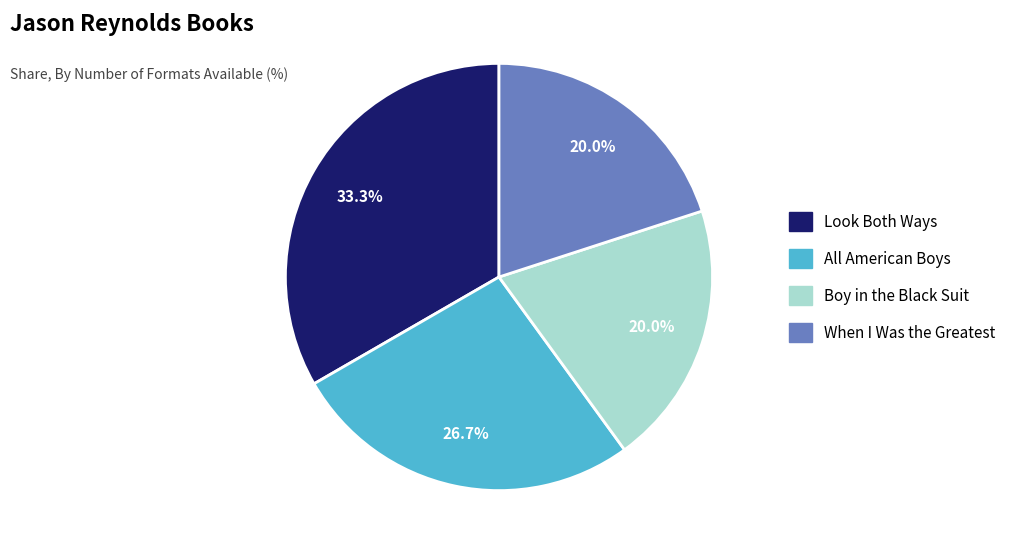

How many slices are in this pie chart?

4